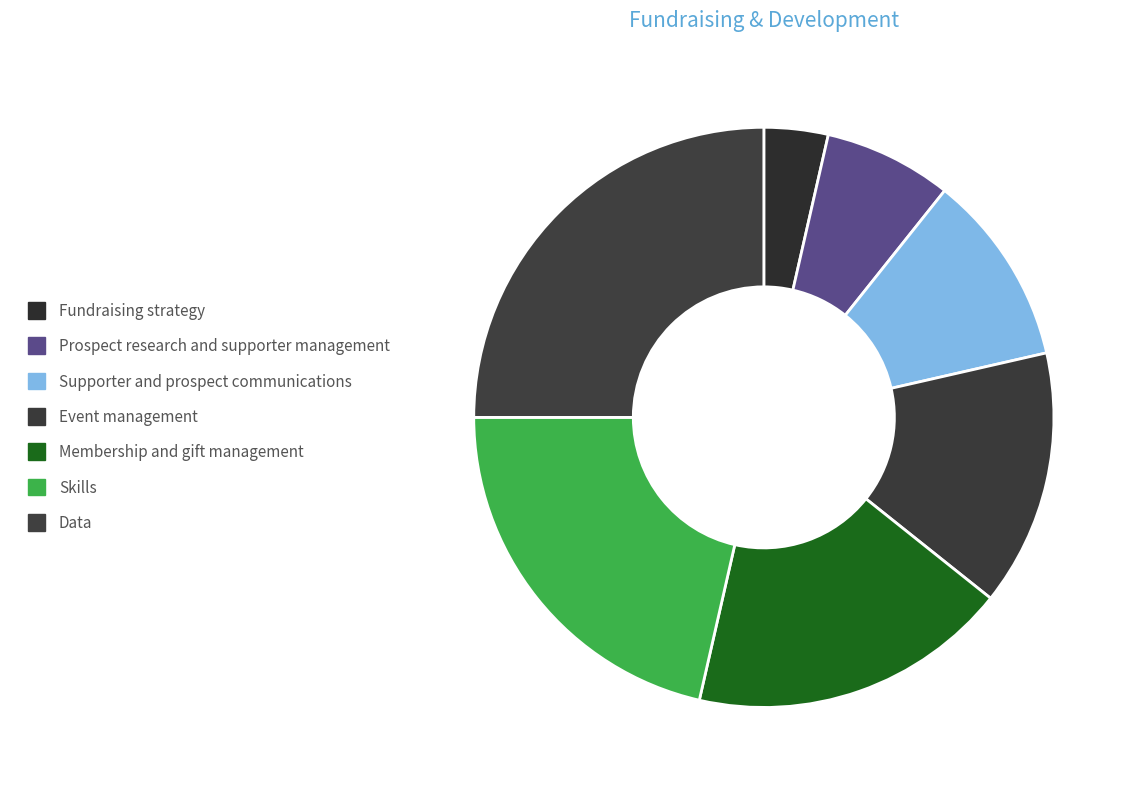

To the nearest percent, what is the combined percentage of Data and Fundraising strategy?

29%